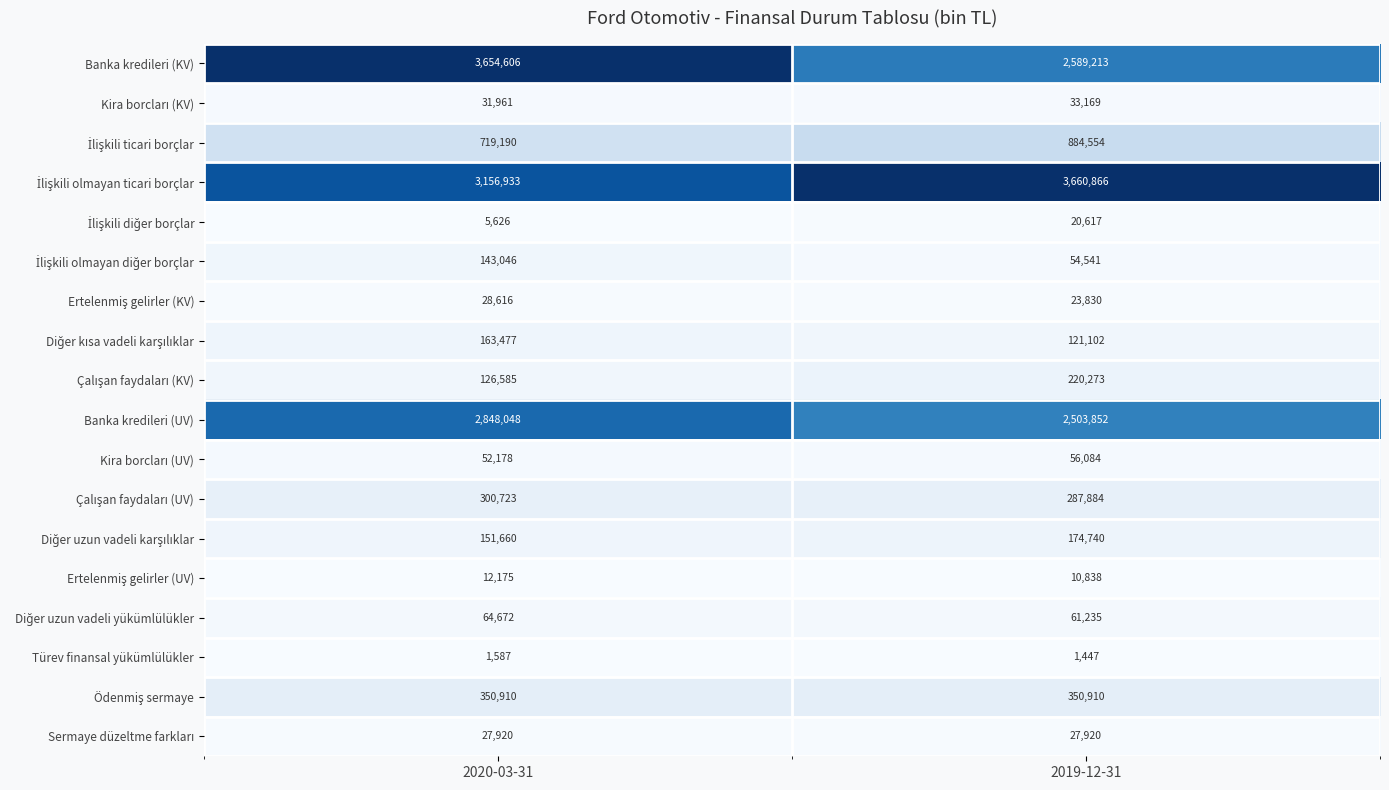

List the labels in order of Banka kredileri (KV) value, largest first.

2020-03-31, 2019-12-31